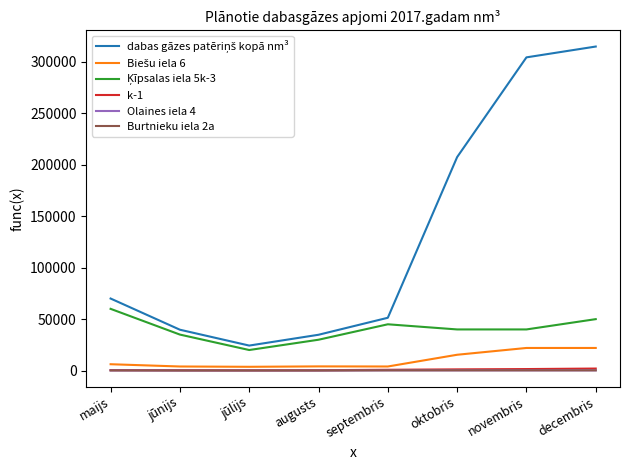

What position from the left is maijs?

1